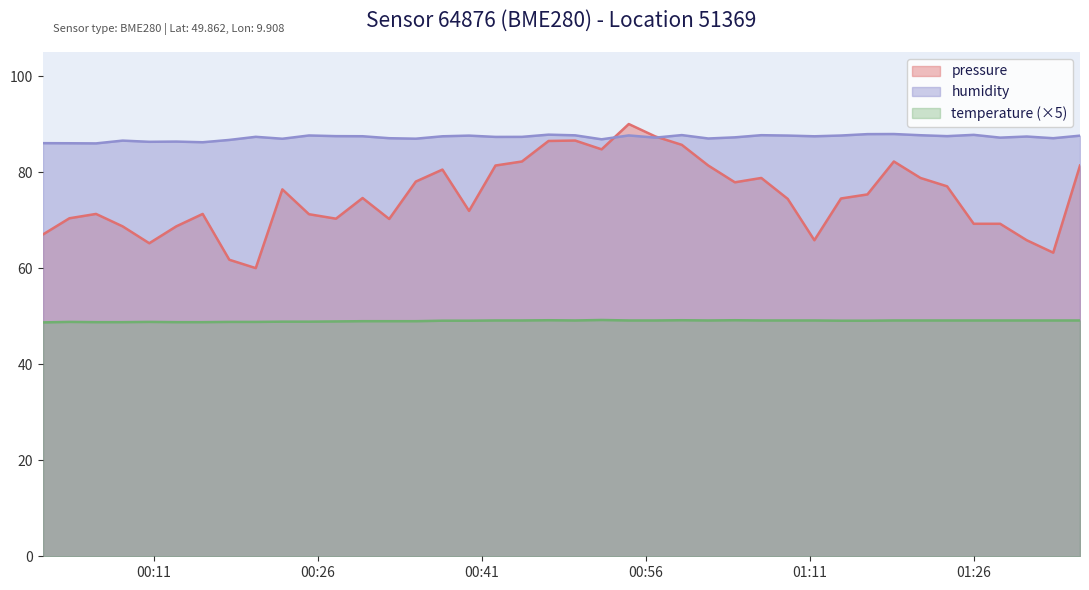

At which label does temperature first exceed 49?

2023-11-21T00:37:24